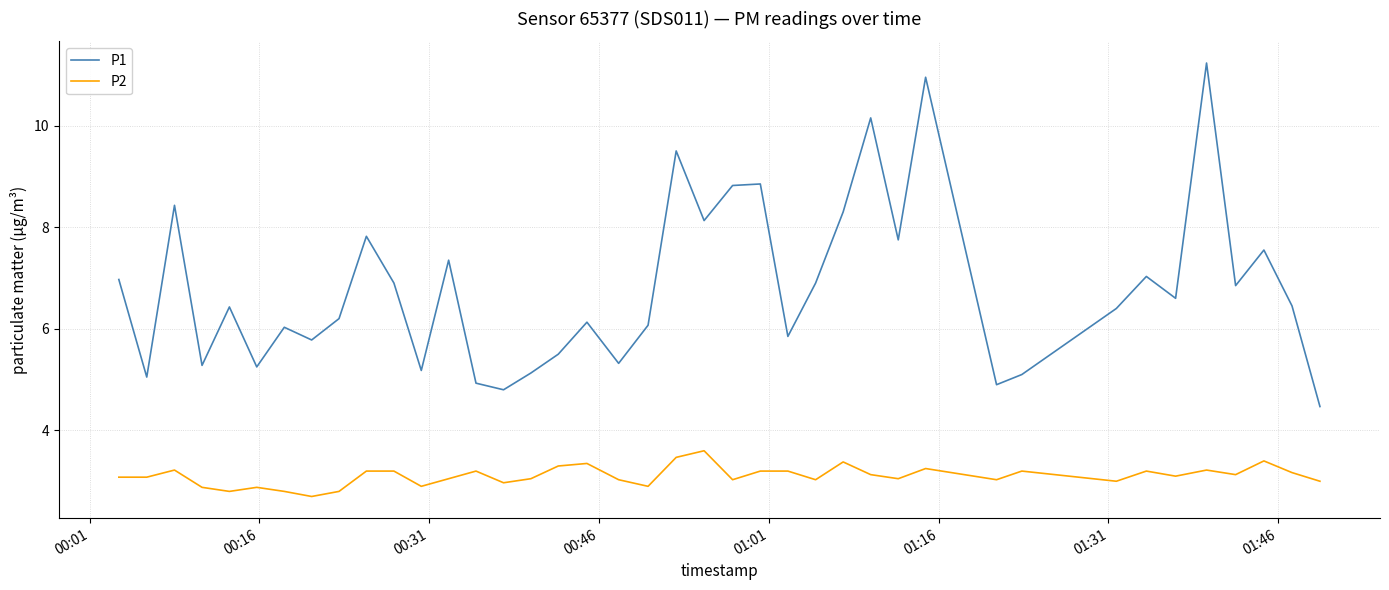

Which series has the largest total across all categories?

P1